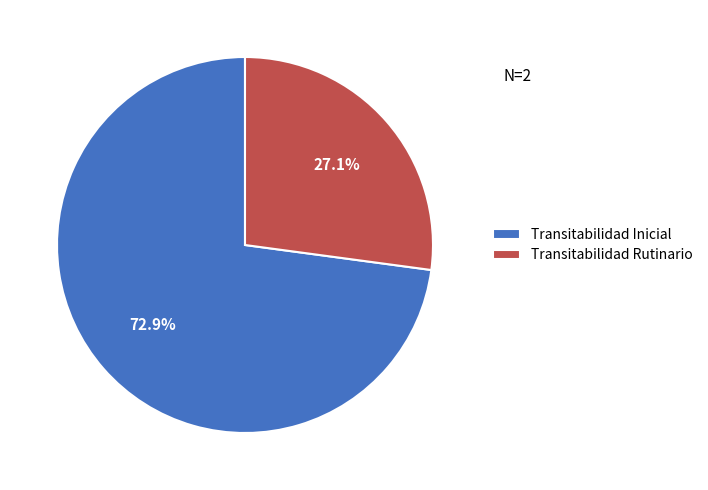

To the nearest percent, what percentage of the pie is Transitabilidad Rutinario?

27%